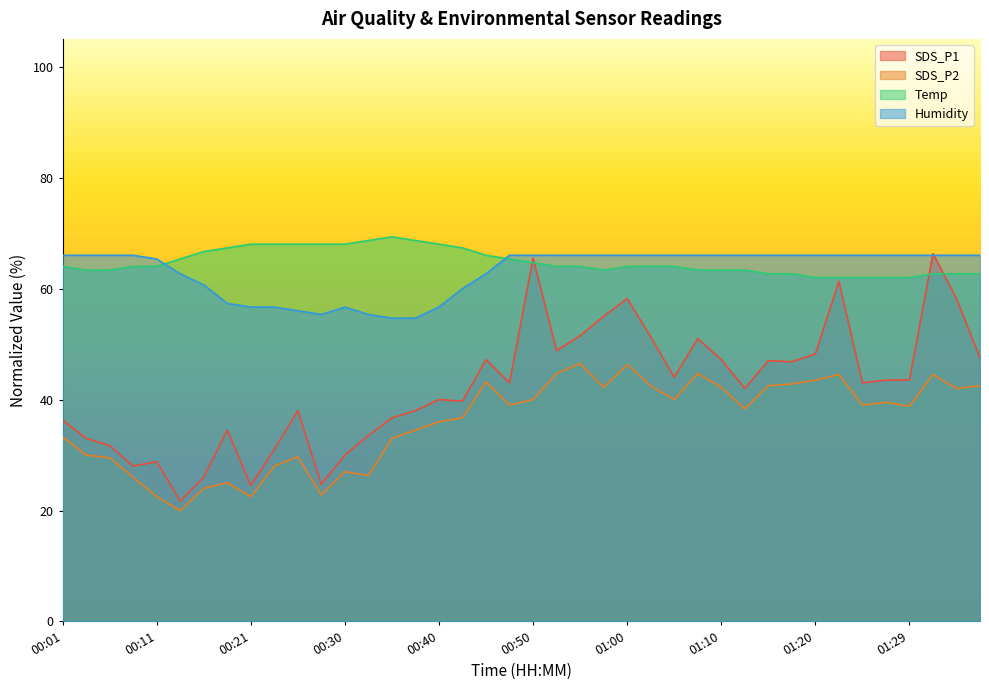

The SDS_P2 series shows 29.7 at 00:26. True or false?

True